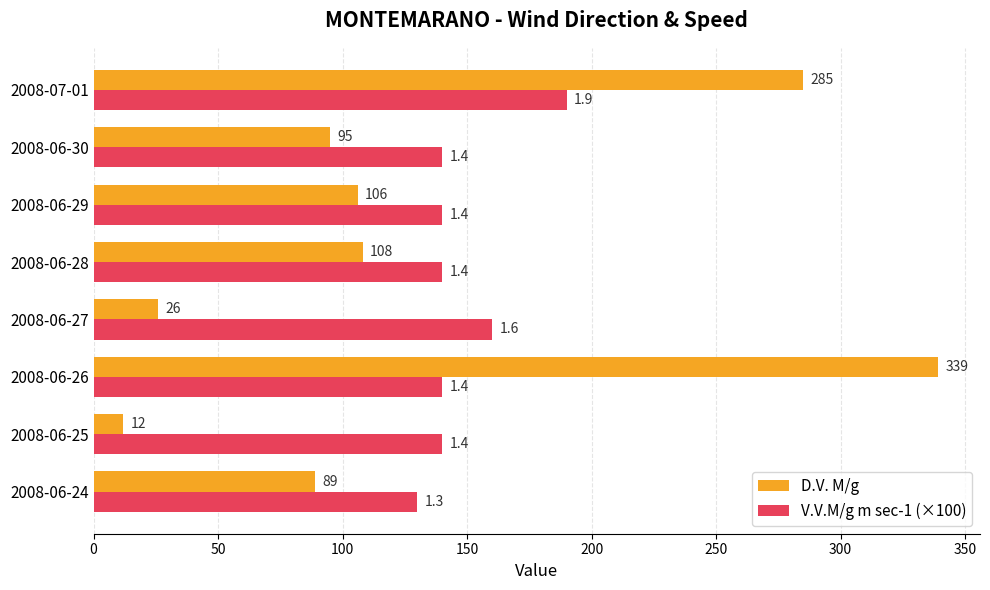

Between 2008-06-28 and 2008-07-01, which series saw the biggest shift?

D.V. M/g